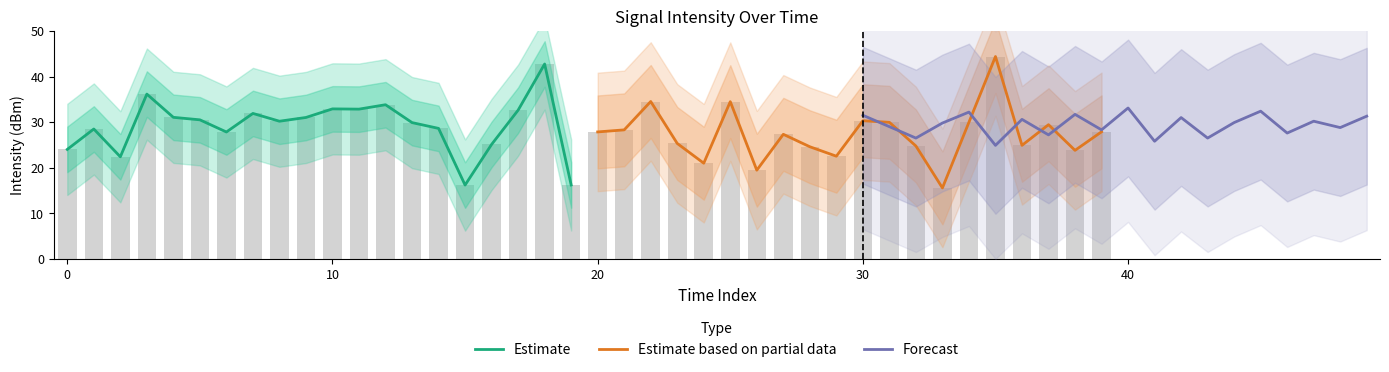

Reading right to left, list all the values displayed in this chart.

Estimate: 16.2	42.8	32.6	25.1	16.2	28.6	29.9	33.8	32.8	32.9	31.0	30.2	31.9	27.8	30.5	31.0	36.1	22.4	28.5	24.0
Estimate based on partial data: 27.9	23.8	29.4	24.9	44.4	30.0	15.6	24.8	30.0	30.3	22.5	24.6	27.3	19.5	34.5	21.0	25.3	34.5	28.3	27.8
Forecast: 31.3	28.8	30.2	27.6	32.4	29.9	26.5	31.0	25.8	33.1	28.3	31.7	27.2	30.6	24.9	32.2	29.8	26.5	29.0	31.5